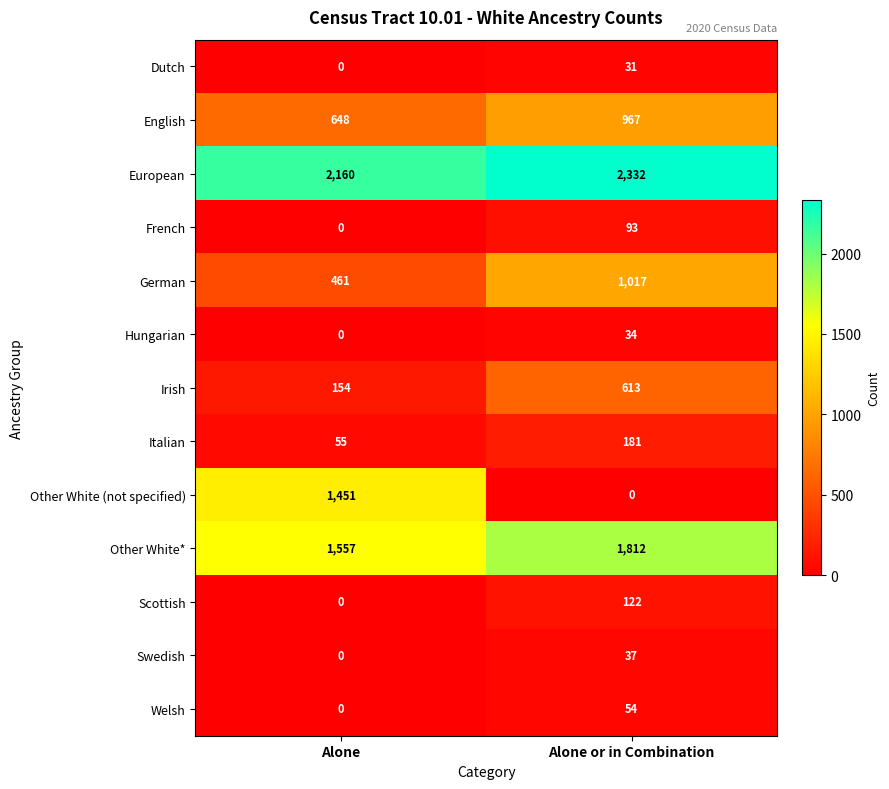

How many categories are shown in the chart?

2